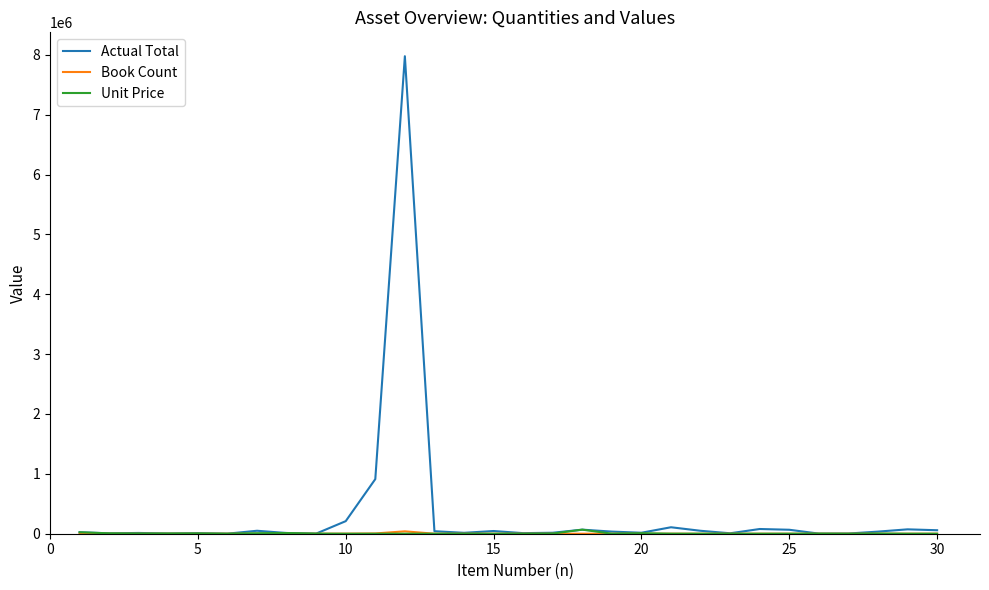

Which series has the largest range (max minus min)?

Actual Total